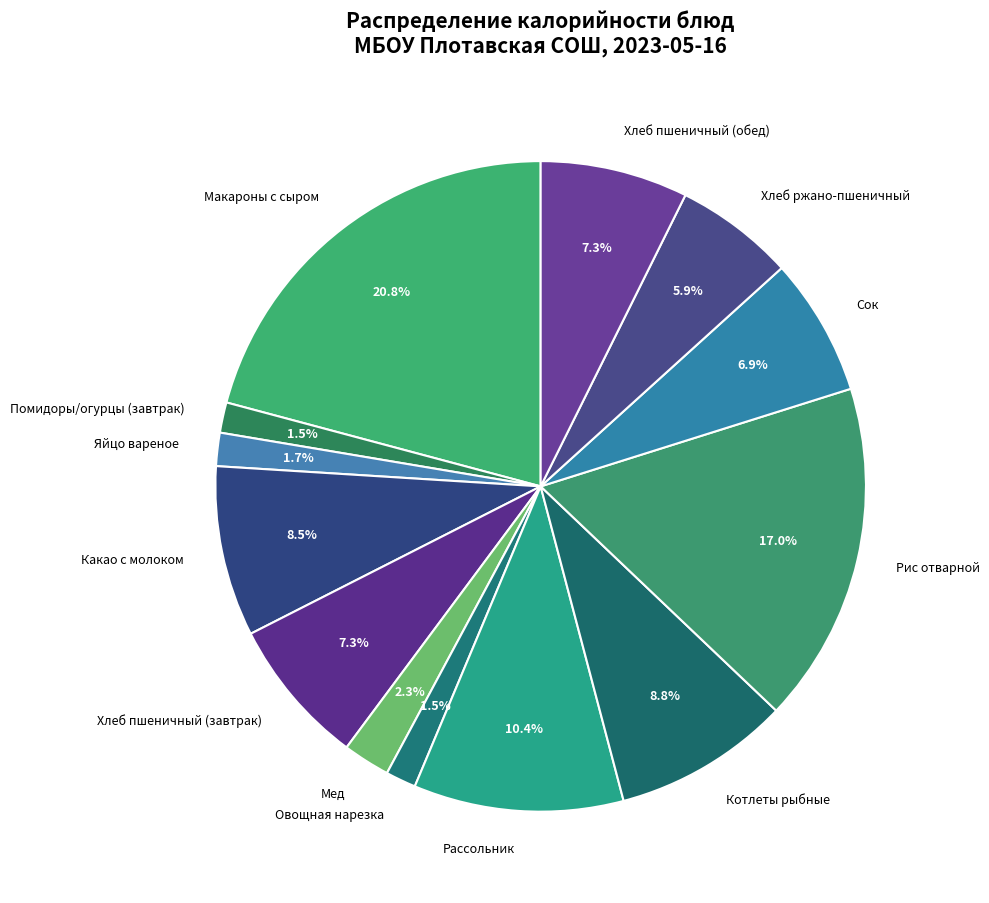

Does Помидоры/огурцы (завтрак) account for over 50% of the chart?

No